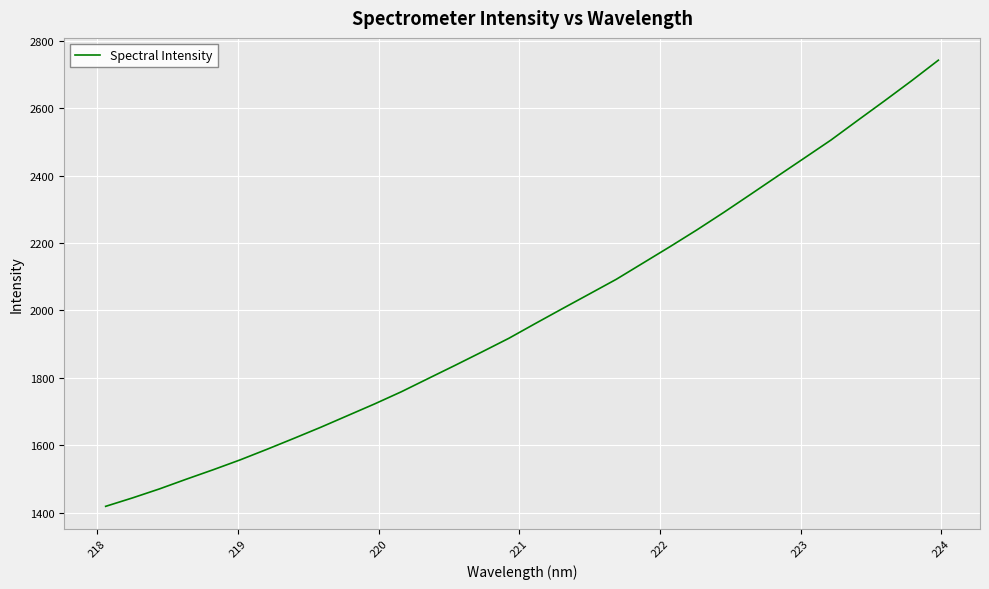

What is the sum of all values?

63659.8